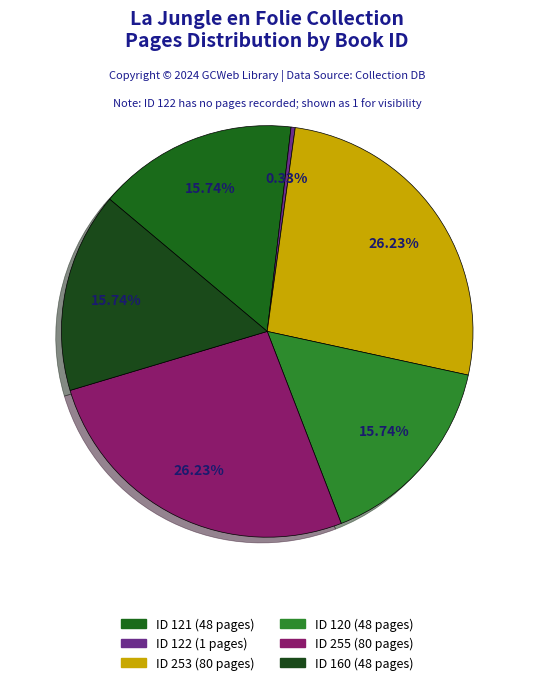

Which slice is the smallest?

122